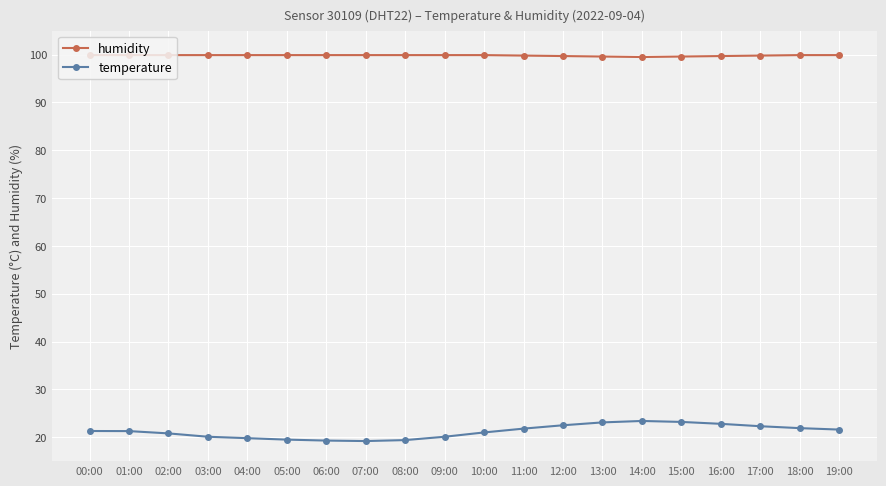

What is the highest value of the humidity series?

99.9